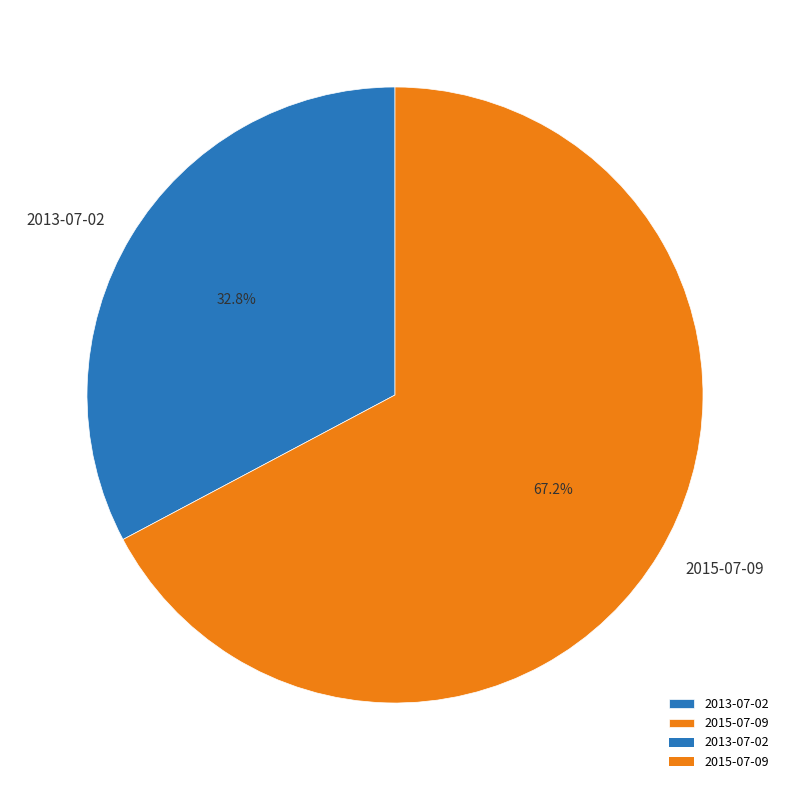

True or false: 2013-07-02 accounts for 33% of the total.

True